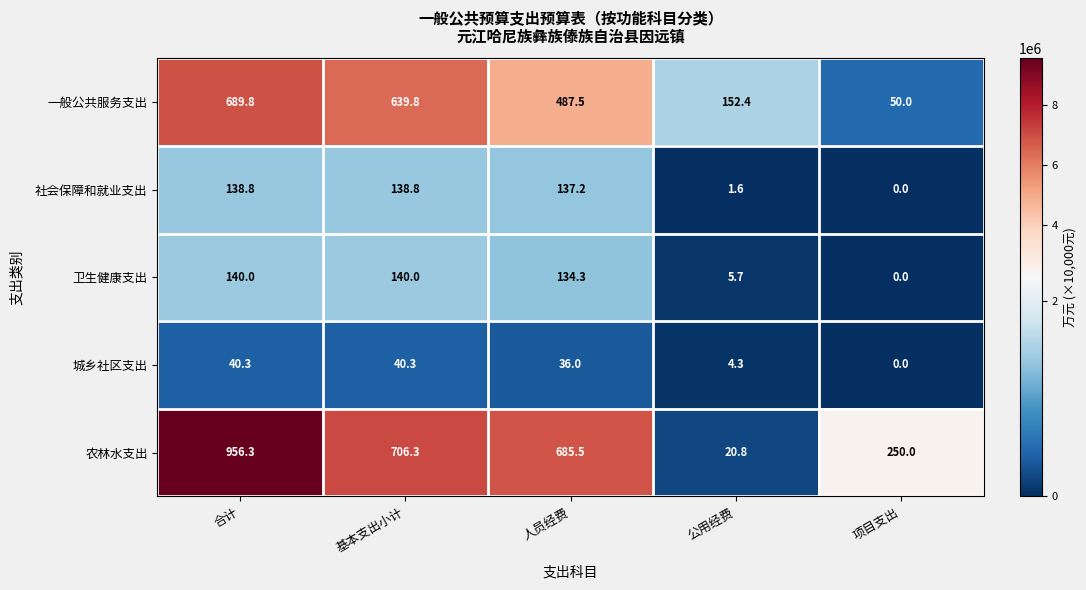

Reading left to right, what are all the values shown in this chart?

一般公共服务支出: 合计=689.8	基本支出小计=639.8	人员经费=487.5	公用经费=152.4	项目支出=50.0
社会保障和就业支出: 合计=138.8	基本支出小计=138.8	人员经费=137.2	公用经费=1.6	项目支出=0.0
卫生健康支出: 合计=140.0	基本支出小计=140.0	人员经费=134.3	公用经费=5.7	项目支出=0.0
城乡社区支出: 合计=40.3	基本支出小计=40.3	人员经费=36.0	公用经费=4.3	项目支出=0.0
农林水支出: 合计=956.3	基本支出小计=706.3	人员经费=685.5	公用经费=20.8	项目支出=250.0